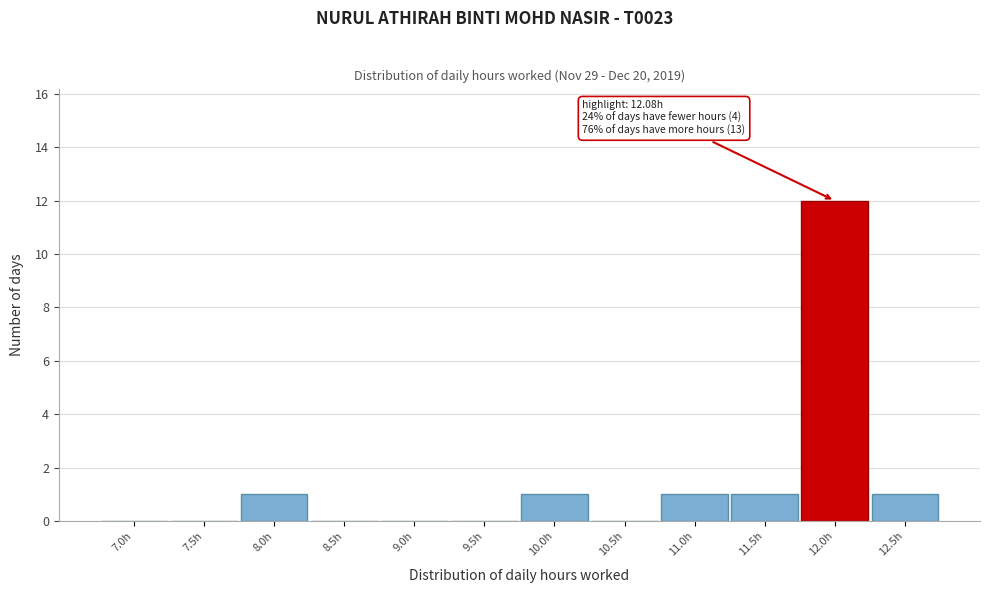

Reading right to left, what are all the values shown in this chart?

12.5h=1	12.0h=12	11.5h=1	11.0h=1	10.5h=0	10.0h=1	9.5h=0	9.0h=0	8.5h=0	8.0h=1	7.5h=0	7.0h=0